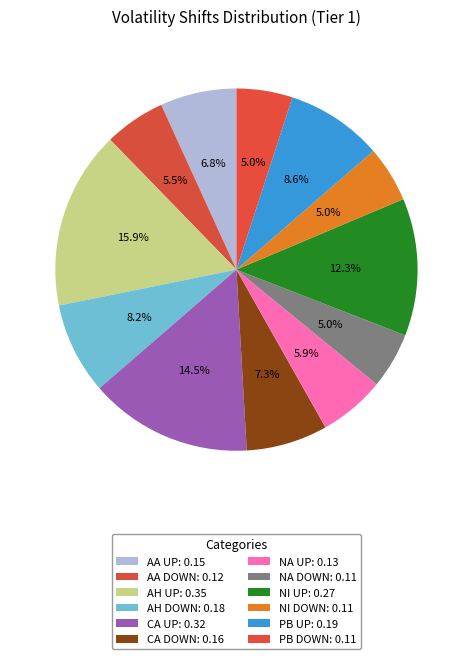

Do CA UP and PB DOWN together represent more than half of the pie?

No